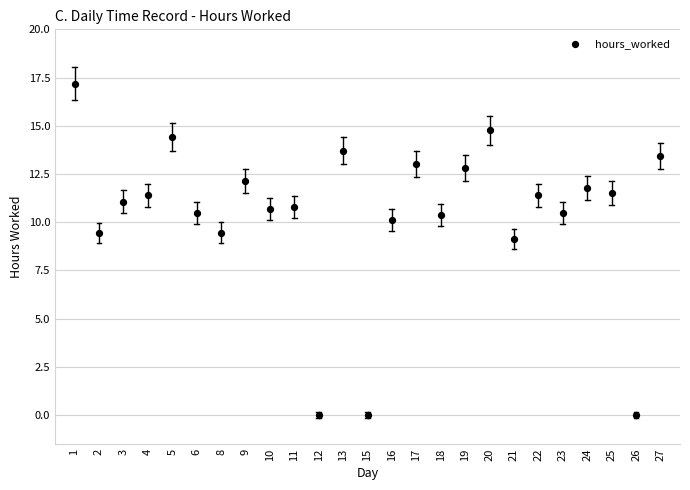

What is the range of Y values (max minus min)?

17.2